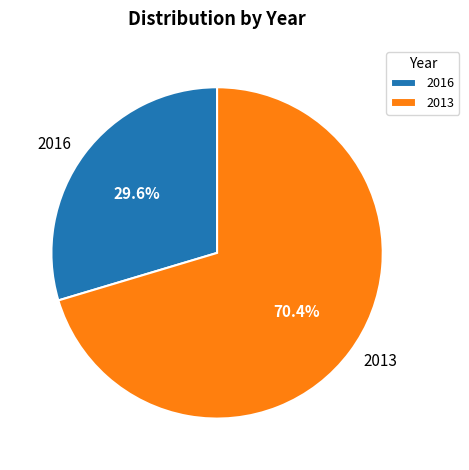

Is it true that 2013 is 70% of the pie?

True